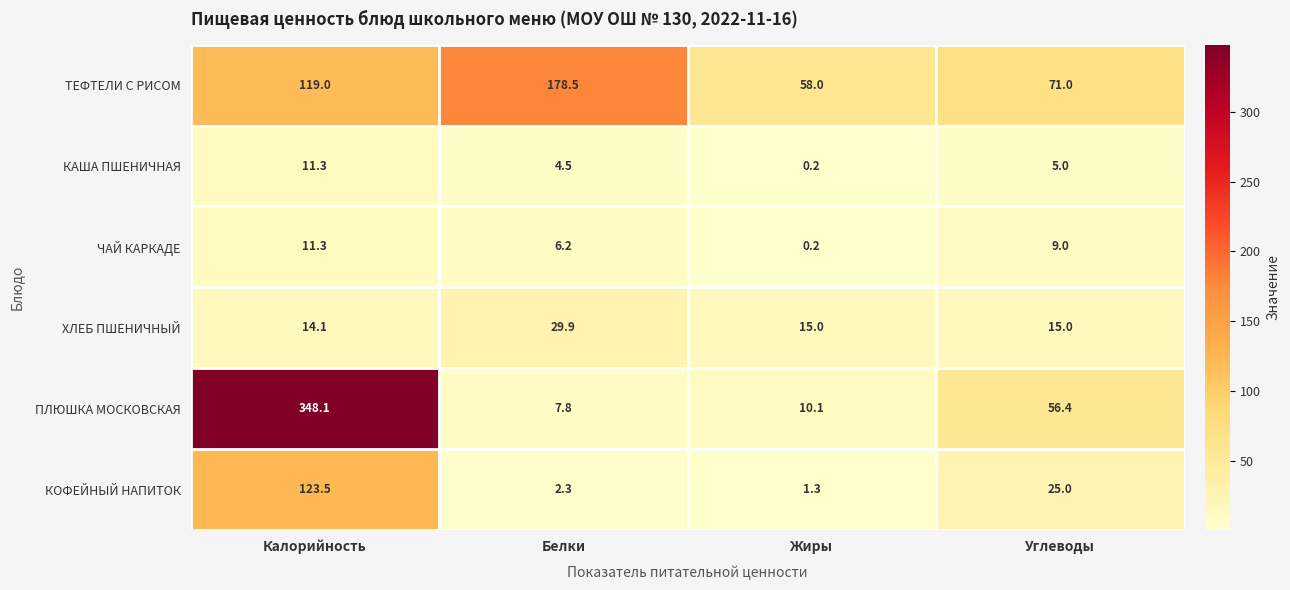

How many data points in ХЛЕБ ПШЕНИЧНЫЙ are less than 15?

1